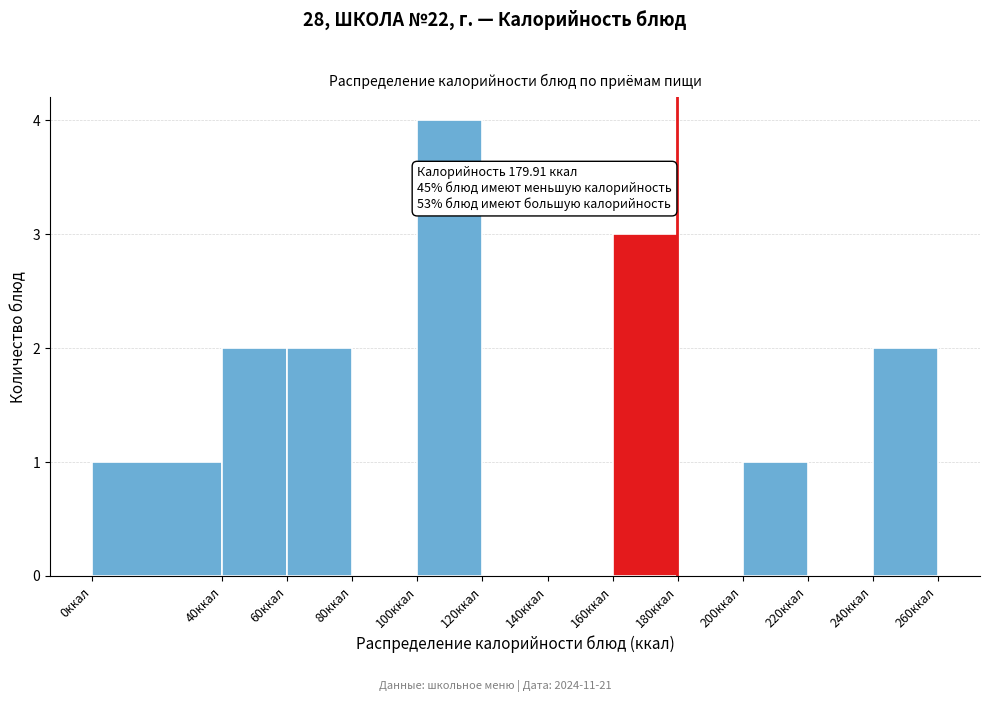

Over which range of the x-axis is the bar tallest?

100 to 120